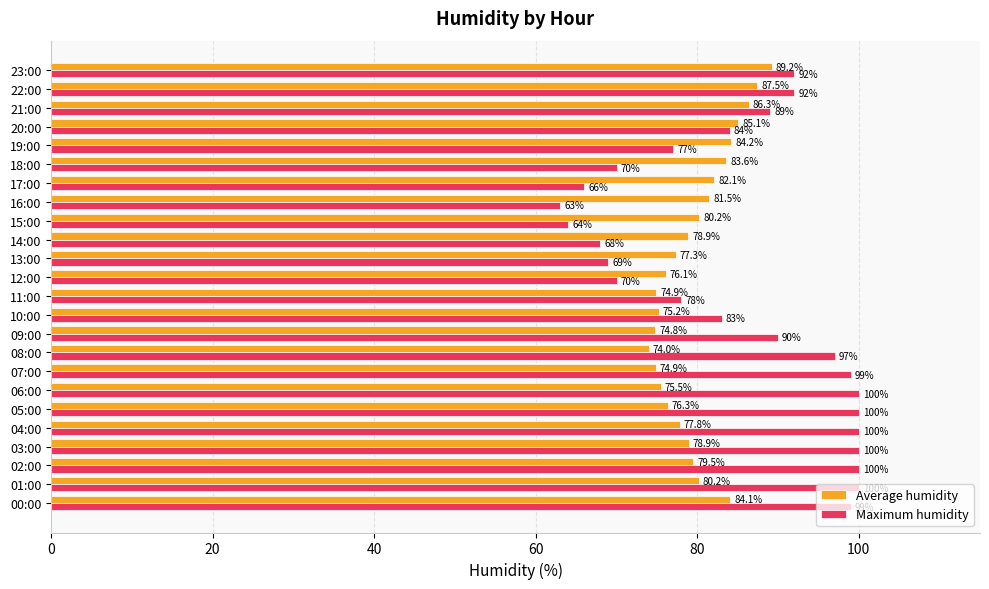

Rank the series by their maximum value, from highest to lowest.

Maximum humidity, Average humidity